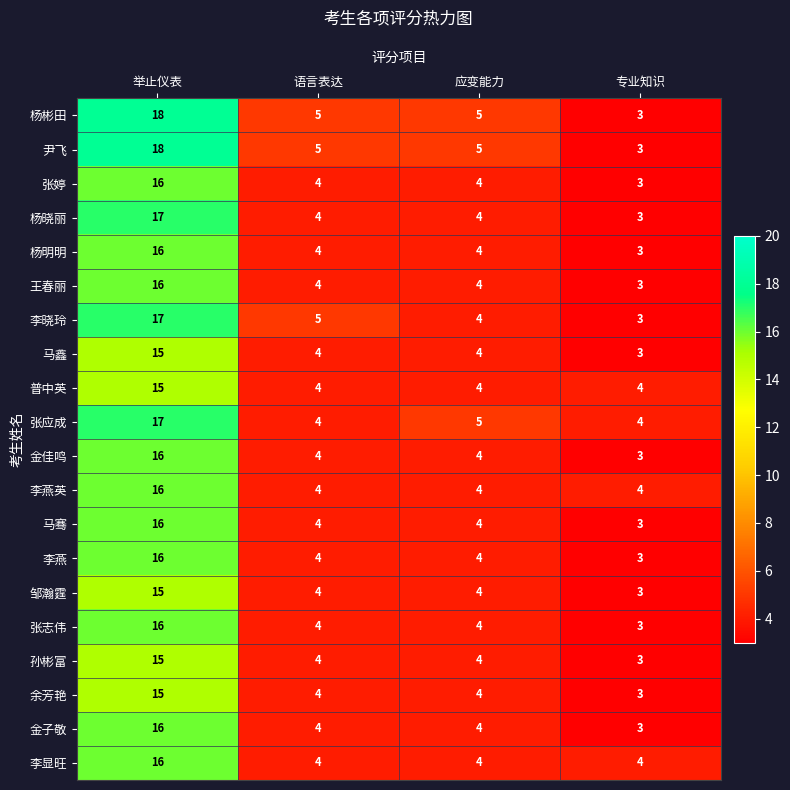

Is it true that 孙彬富 equals 4 at 语言表达?

True